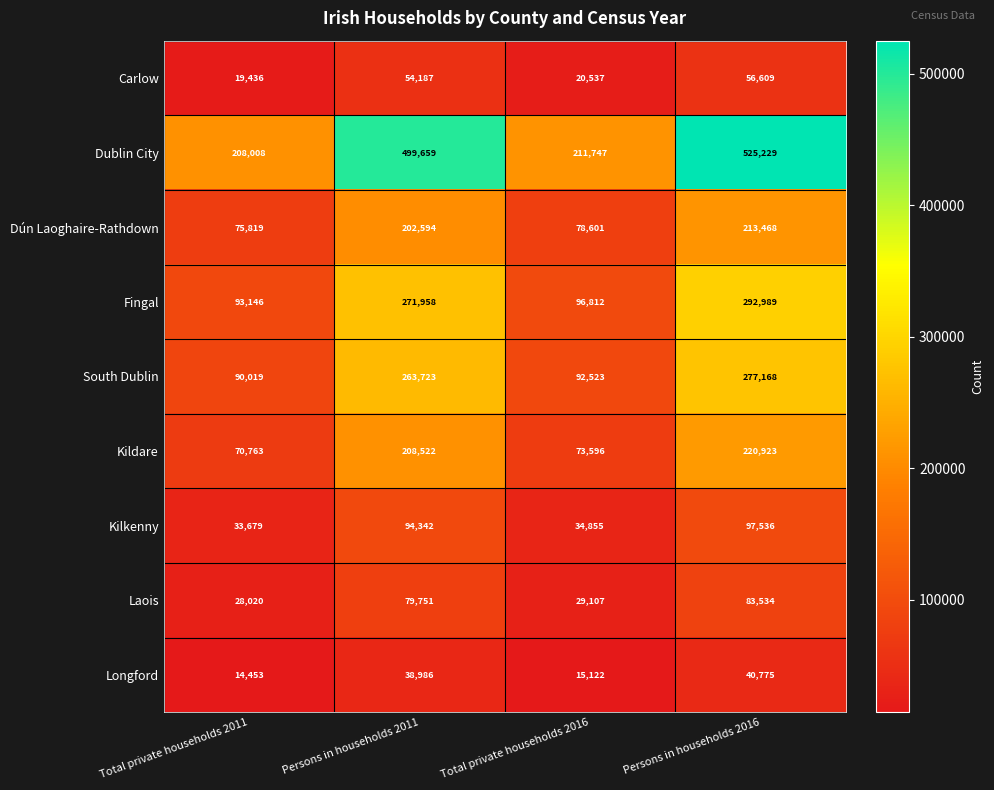

What is the total value across all series at Total private households 2016?

652900